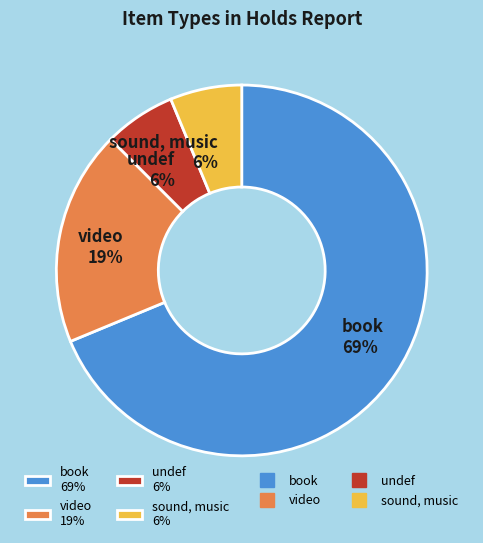

What is the largest slice in the pie chart?

book